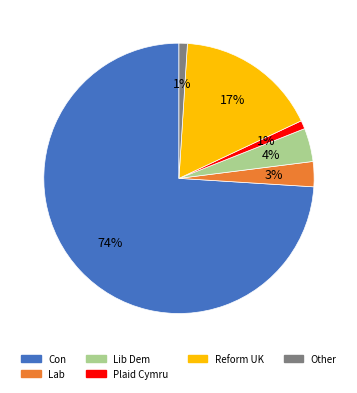

To the nearest percent, what is the difference between the largest and smallest slice percentages?

73%